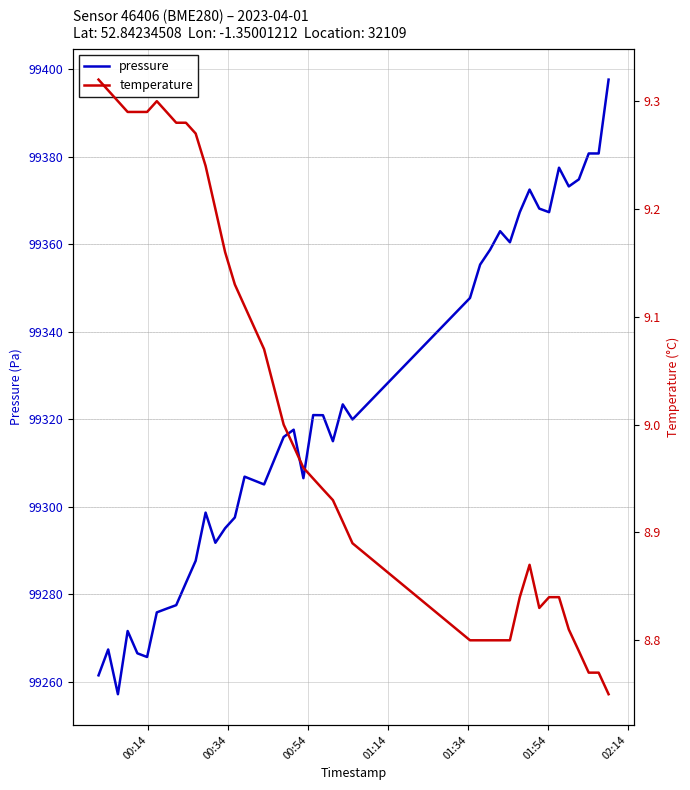

What is the highest value of the temperature series?

9.3